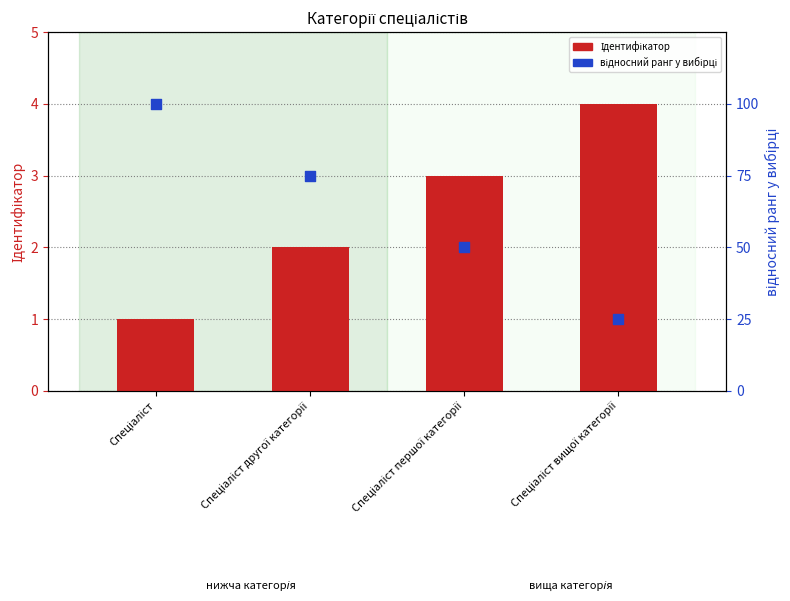

What are all the series names shown in the legend?

Ідентифікатор, відносний ранг у вибірці